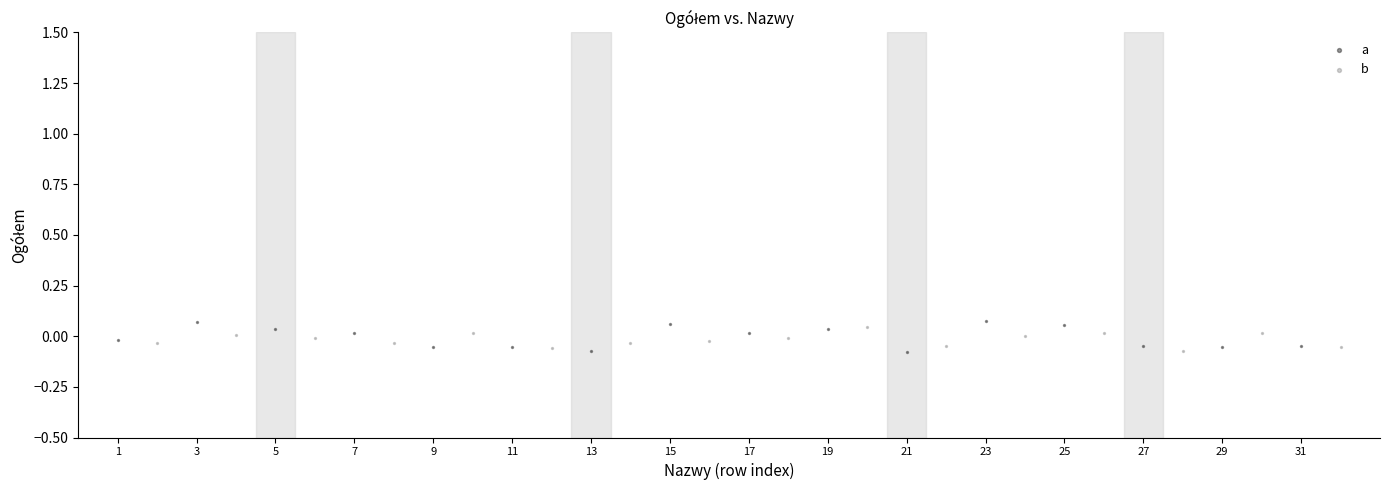

What are all the series names shown in the legend?

a, b